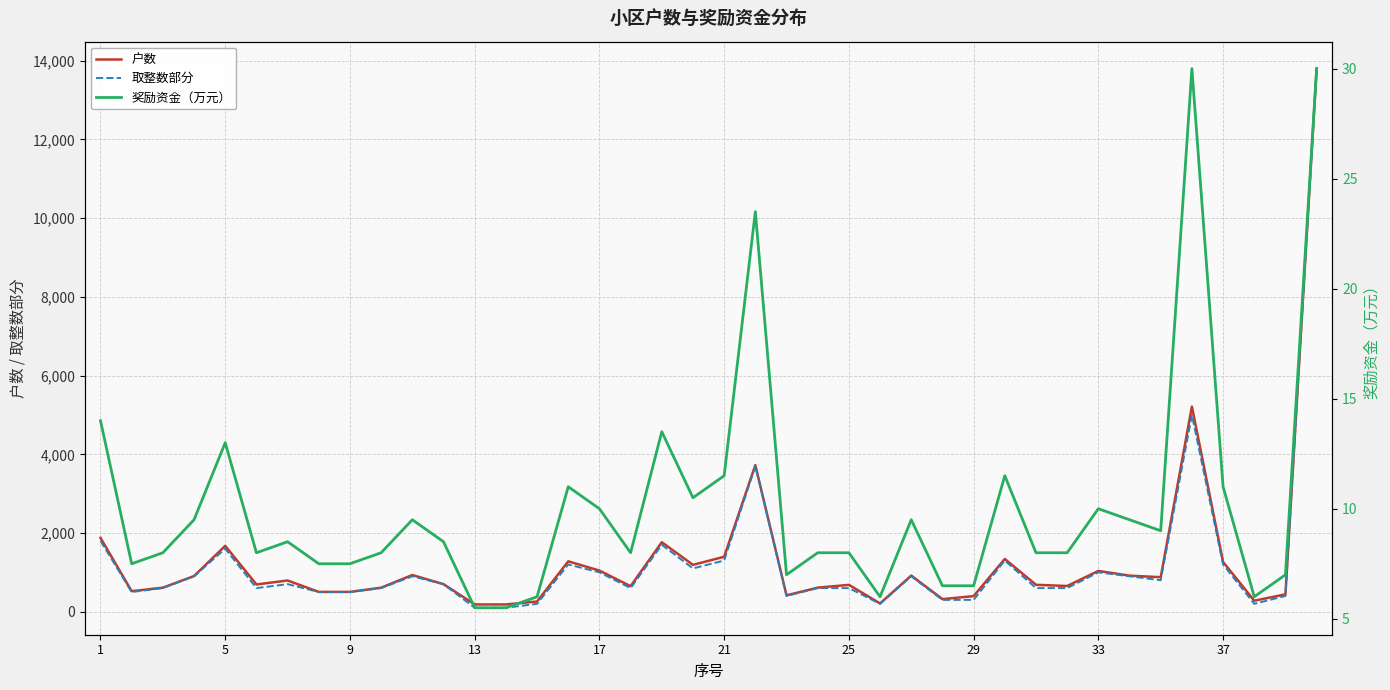

What is the value of the 奖励资金（万元） point at the 19th from the left?

13.5